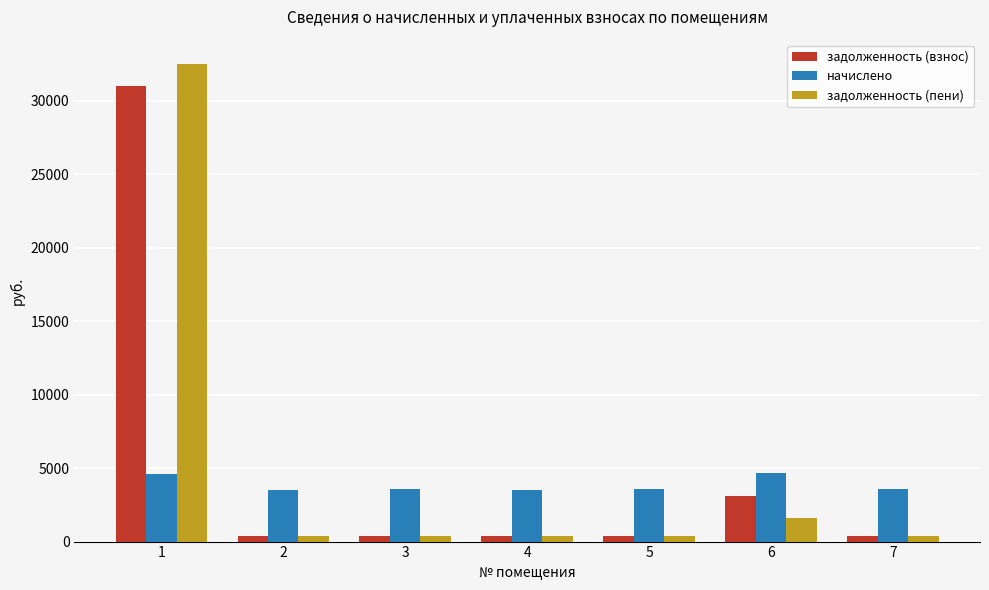

Count the number of data series in this chart.

3